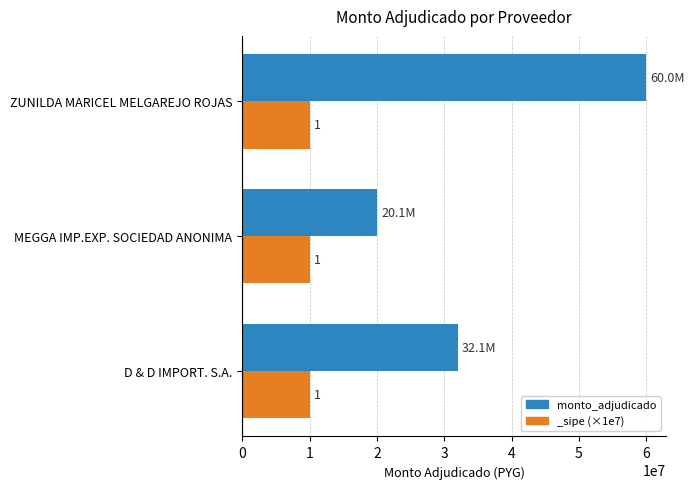

Count the number of values greater than 32053330.

1